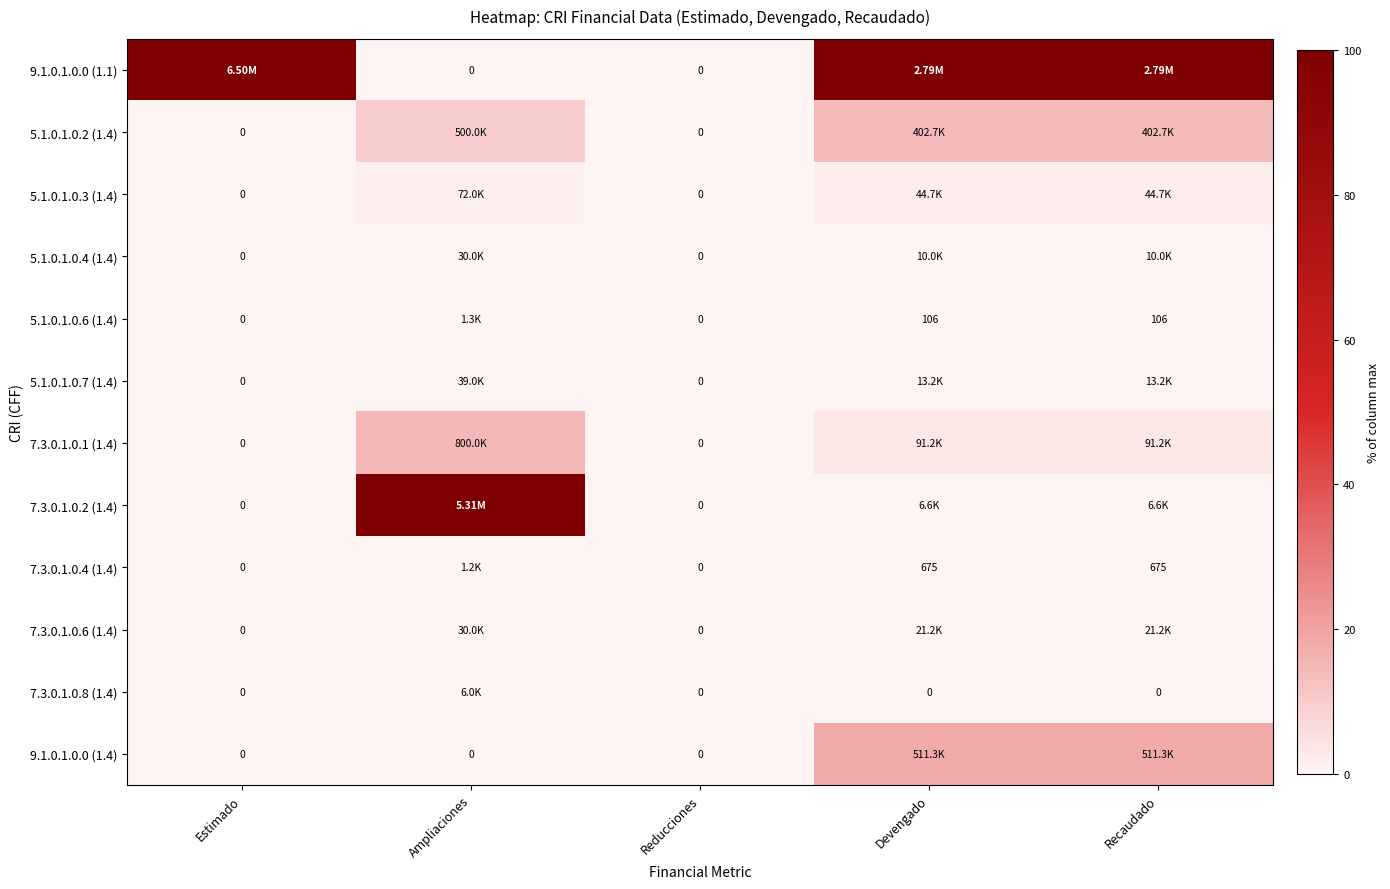

Is it true that 7.3.0.1.0.6 (1.4) equals -0.5 at Reducciones?

False